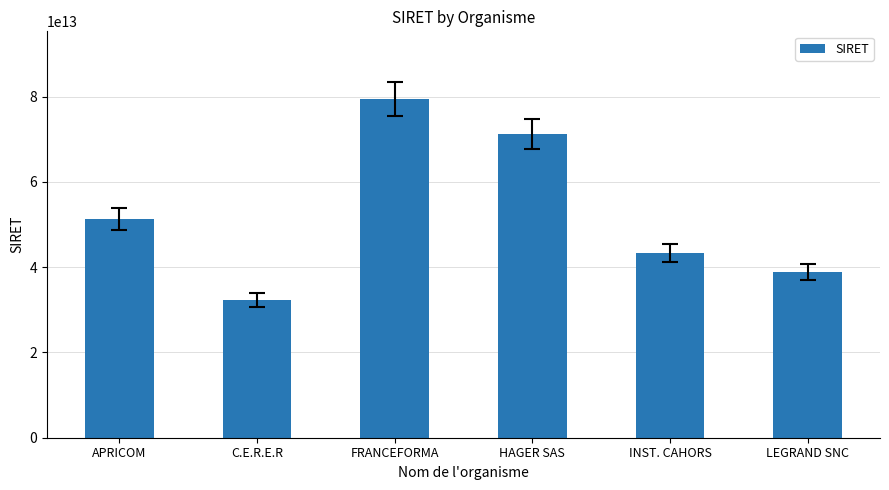

Are the bars grouped side by side (vs. stacked)?

No